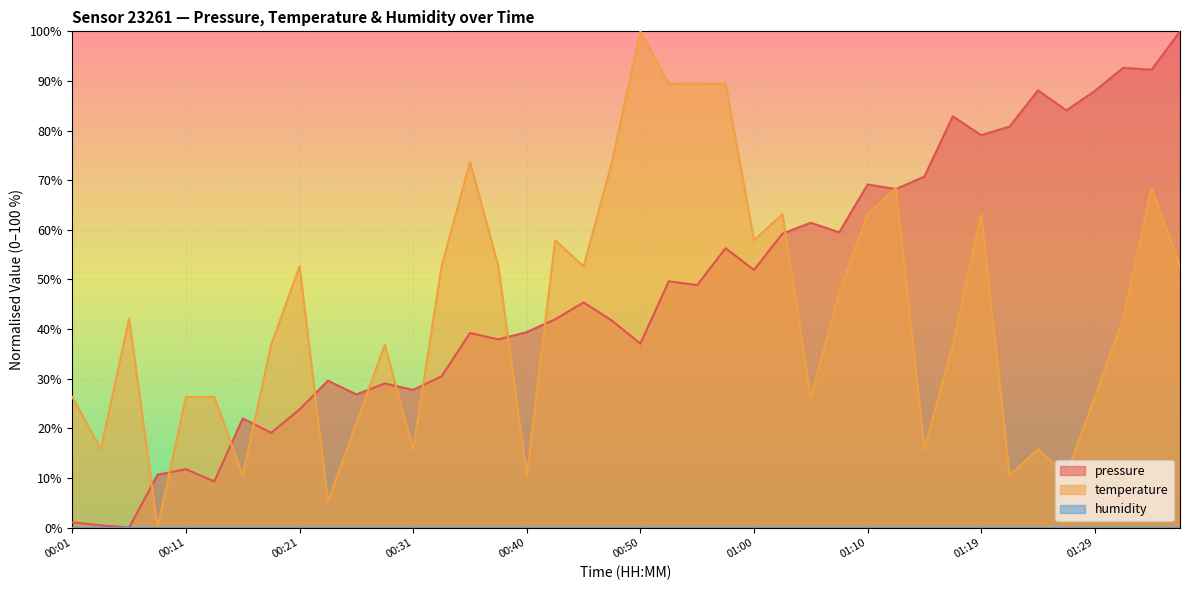

Reading right to left, transcribe all the data shown in this chart.

pressure: 01:36=100.0	01:34=92.3	01:31=92.7	01:29=88.0	01:27=84.1	01:24=88.1	01:22=80.8	01:19=79.1	01:17=82.9	01:14=70.7	01:12=68.2	01:10=69.1	01:07=59.5	01:05=61.4	01:02=59.2	01:00=51.9	00:57=56.3	00:55=48.9	00:52=49.6	00:50=37.1	00:48=41.7	00:45=45.4	00:43=42.0	00:40=39.4	00:38=37.9	00:35=39.2	00:33=30.5	00:31=27.7	00:28=29.0	00:26=26.8	00:23=29.6	00:21=23.8	00:18=19.1	00:16=22.0	00:14=9.3	00:11=11.8	00:09=10.7	00:06=0.0	00:04=0.4	00:01=1.1
temperature: 01:36=52.6	01:34=68.4	01:31=42.1	01:29=26.3	01:27=10.5	01:24=15.8	01:22=10.5	01:19=63.2	01:17=36.8	01:14=15.8	01:12=68.4	01:10=63.2	01:07=47.4	01:05=26.3	01:02=63.2	01:00=57.9	00:57=89.5	00:55=89.5	00:52=89.5	00:50=100.0	00:48=73.7	00:45=52.6	00:43=57.9	00:40=10.5	00:38=52.6	00:35=73.7	00:33=52.6	00:31=15.8	00:28=36.8	00:26=21.1	00:23=5.3	00:21=52.6	00:18=36.8	00:16=10.5	00:14=26.3	00:11=26.3	00:09=0.0	00:06=42.1	00:04=15.8	00:01=26.3